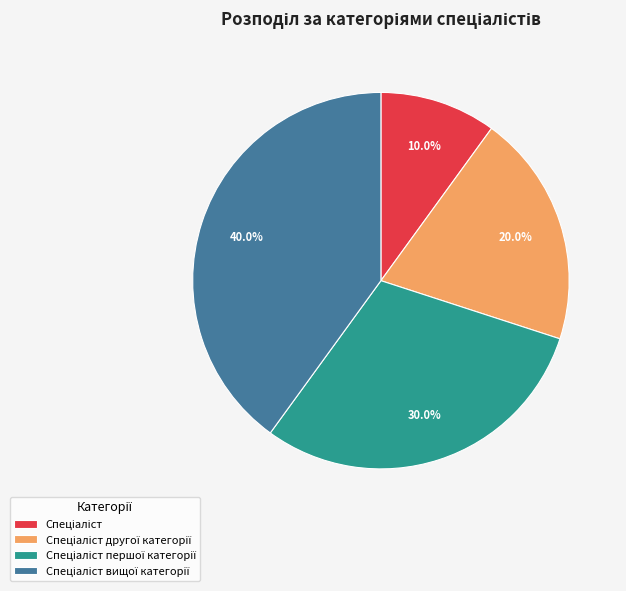

How many slices are in this pie chart?

4